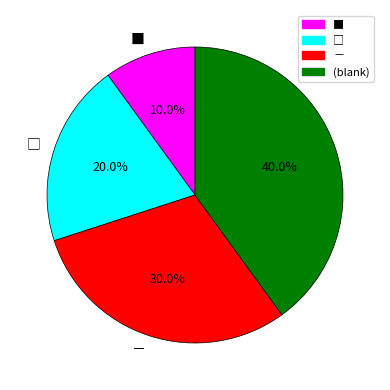

Does any single category account for the majority?

No